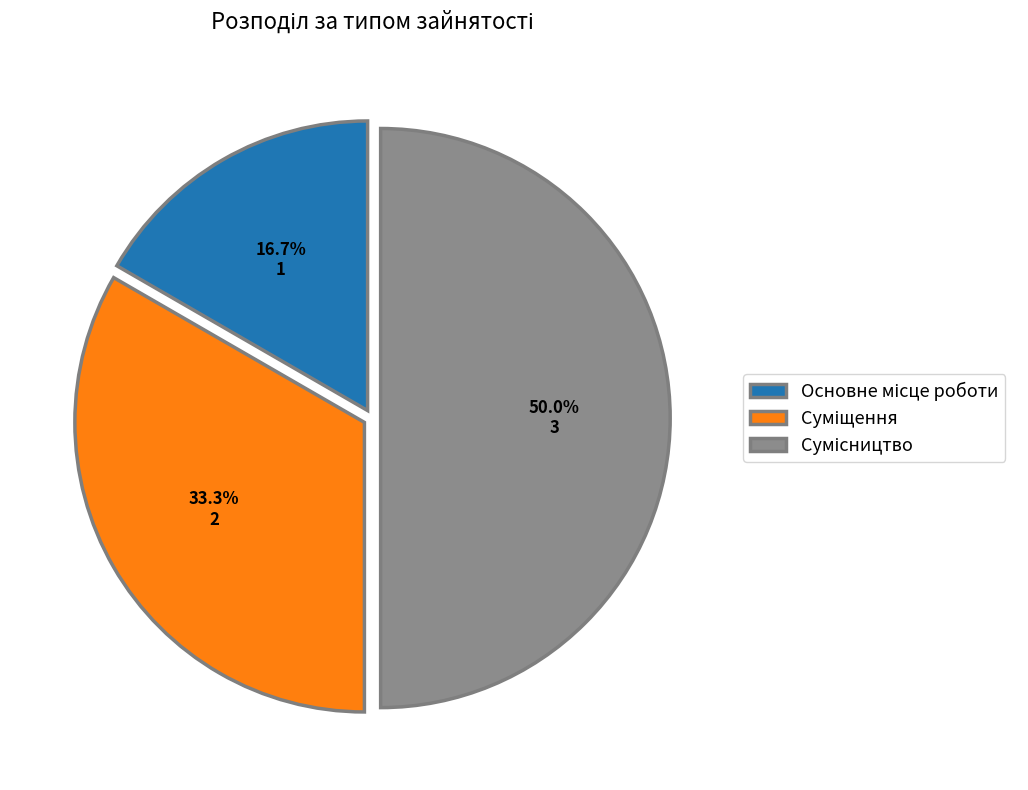

Is the sum of Суміщення and Сумісництво greater than half?

Yes